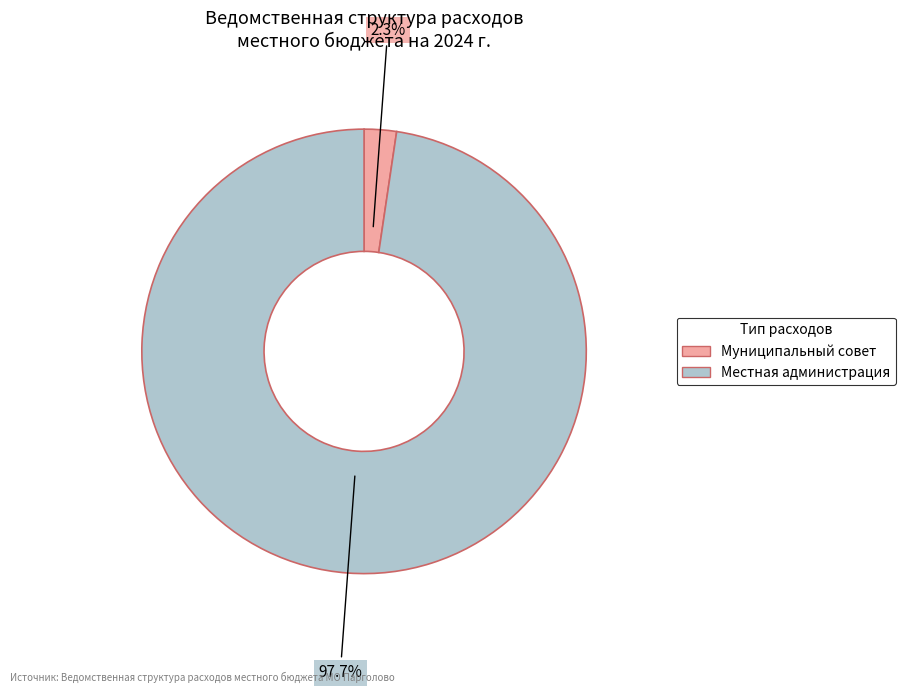

How many segments does this pie chart have?

2